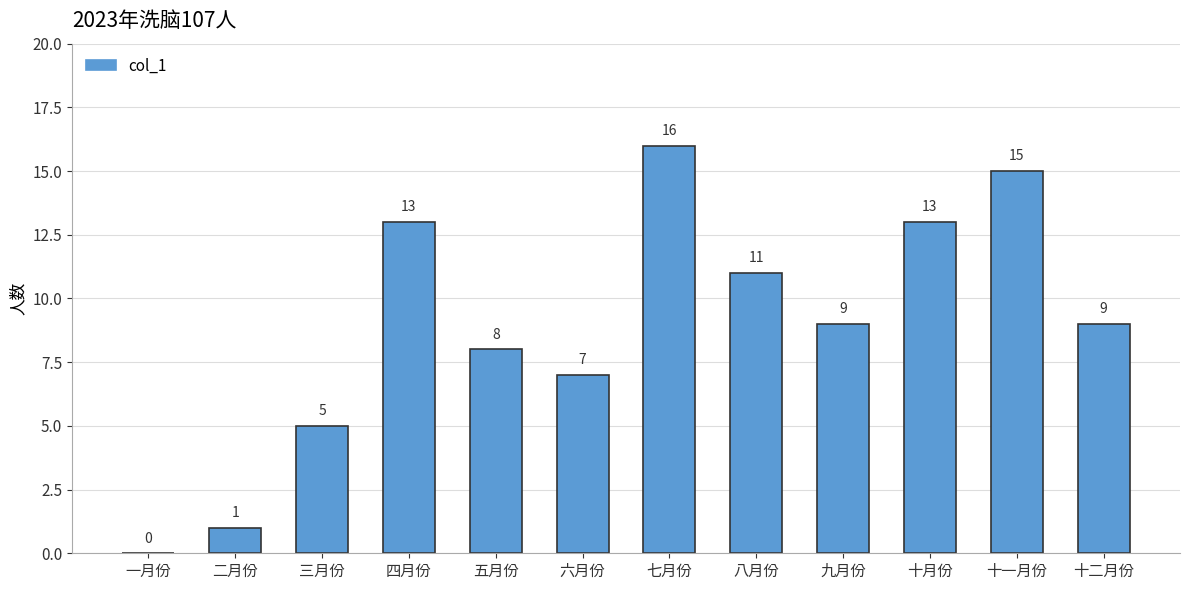

What is the sum of all values?

107